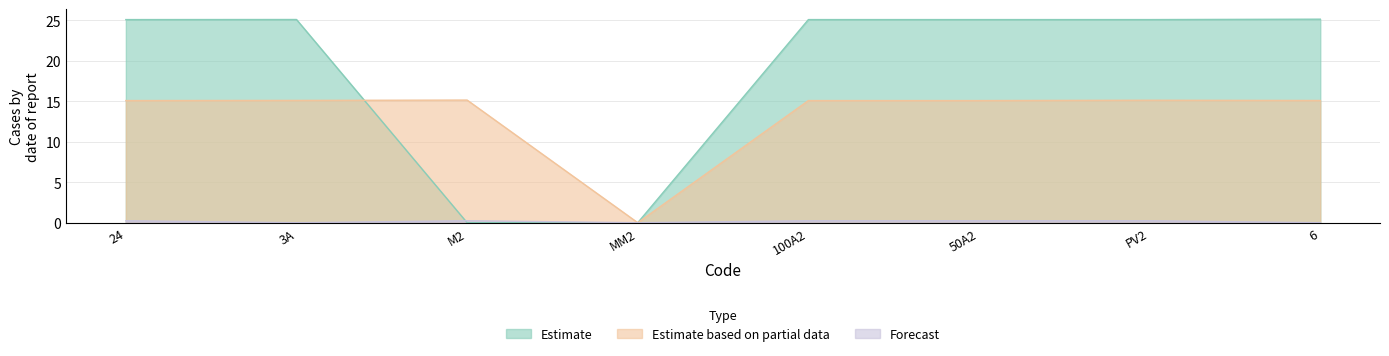

Where do Estimate based on partial data and Estimate first cross each other?

3A and M2